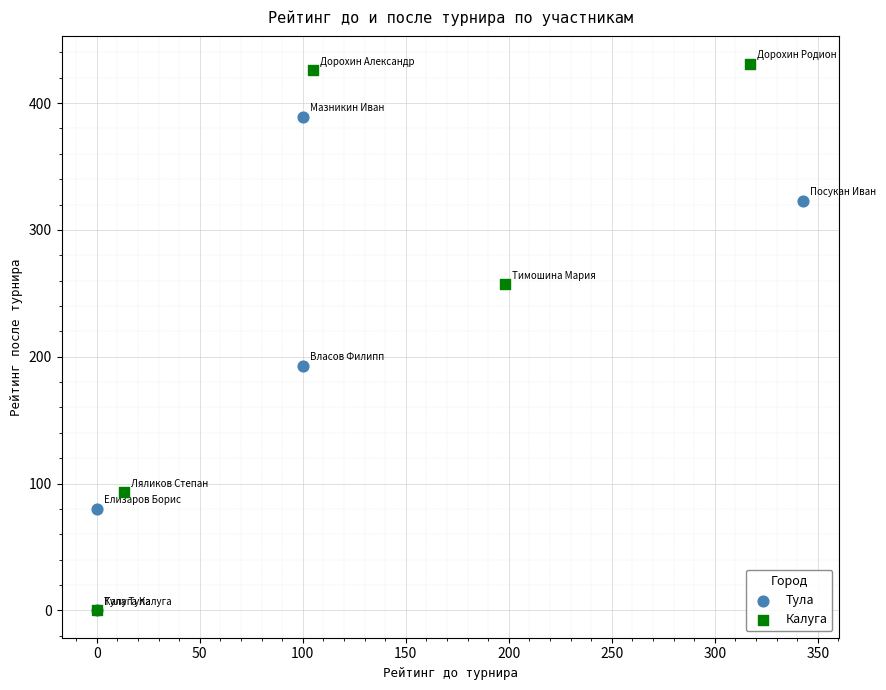

Which series contains the highest Y value?

Калуга